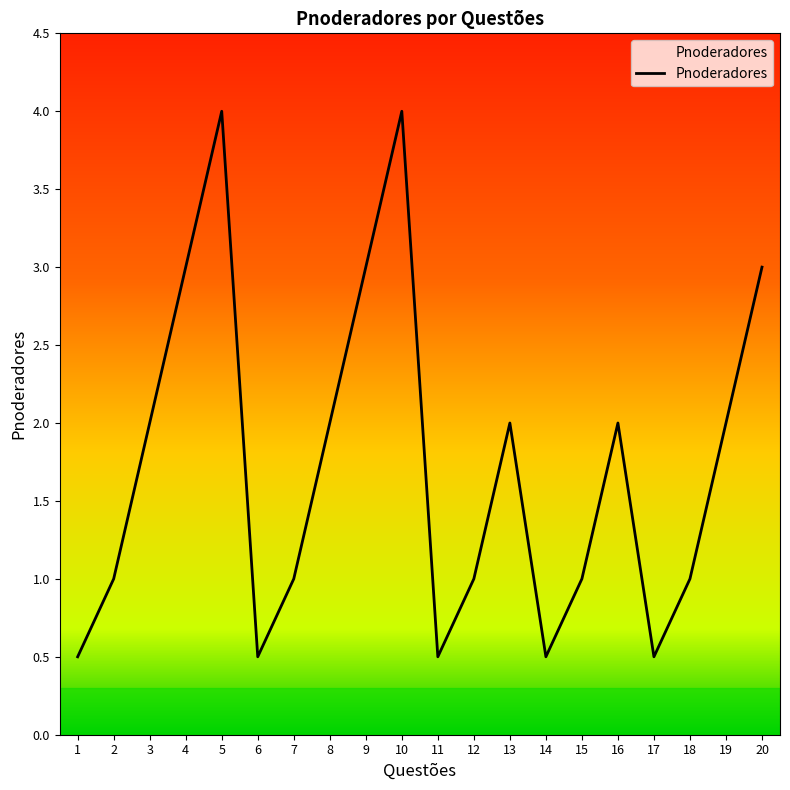

What is the ratio of the value at 3 to the value at 7?

2.0